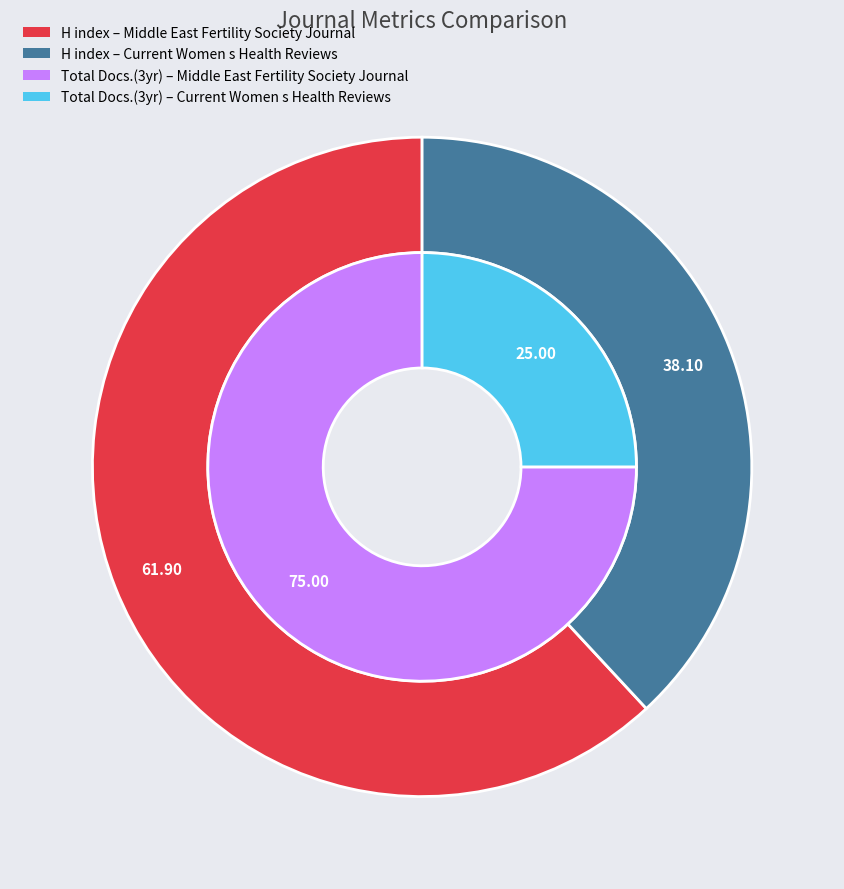

Which series changed the most between Middle East Fertility Society Journal and Current Women s Health Reviews?

Total Docs. (3years)